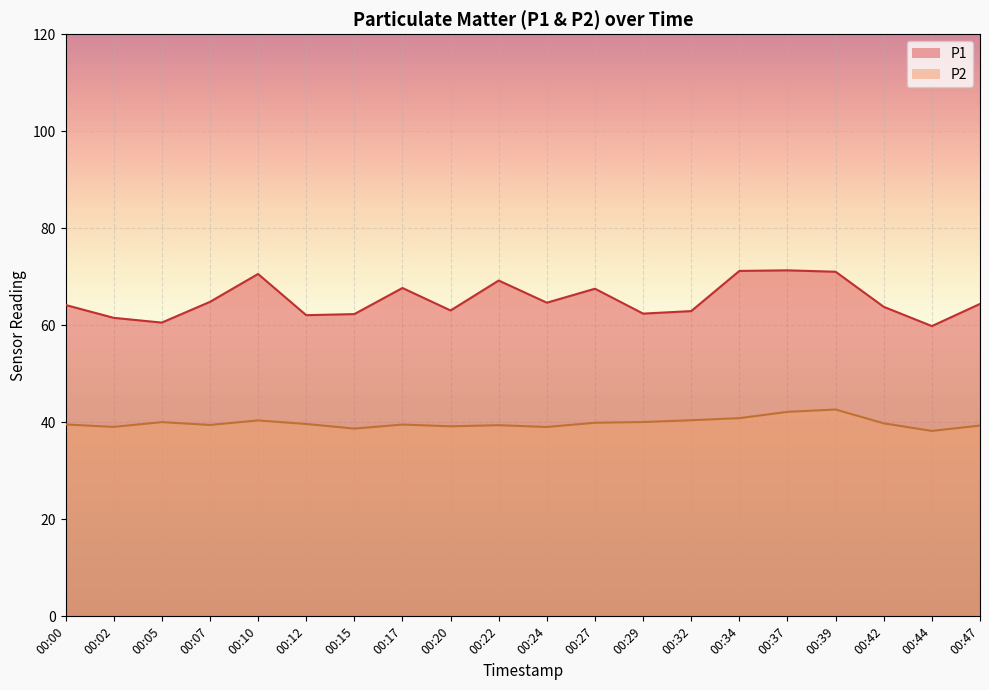

How many interior local valleys does the P2 series have?

6